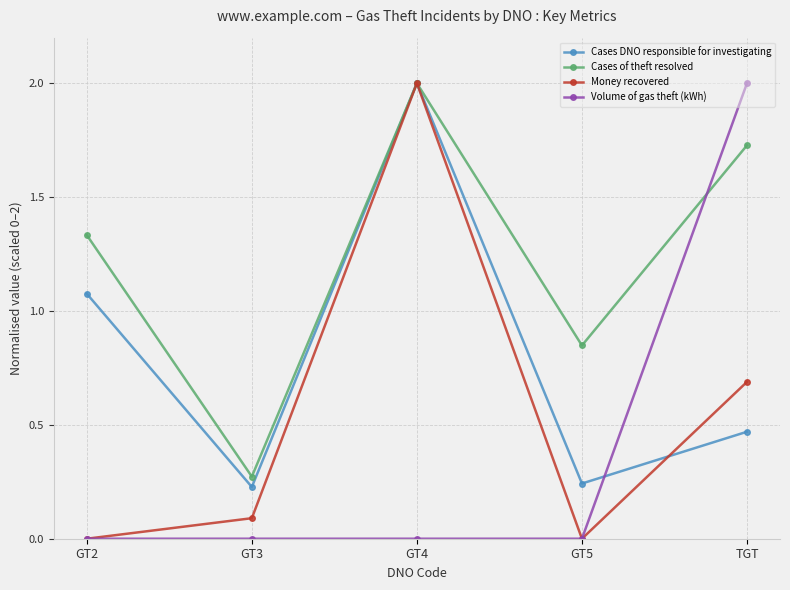

What is the spread (max minus min) of values at GT4?

2.0